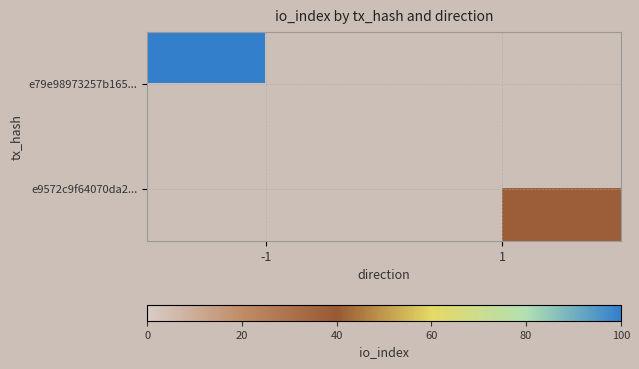

Rank the series by their maximum value, from highest to lowest.

e79e98973257b165..., e9572c9f64070da2...